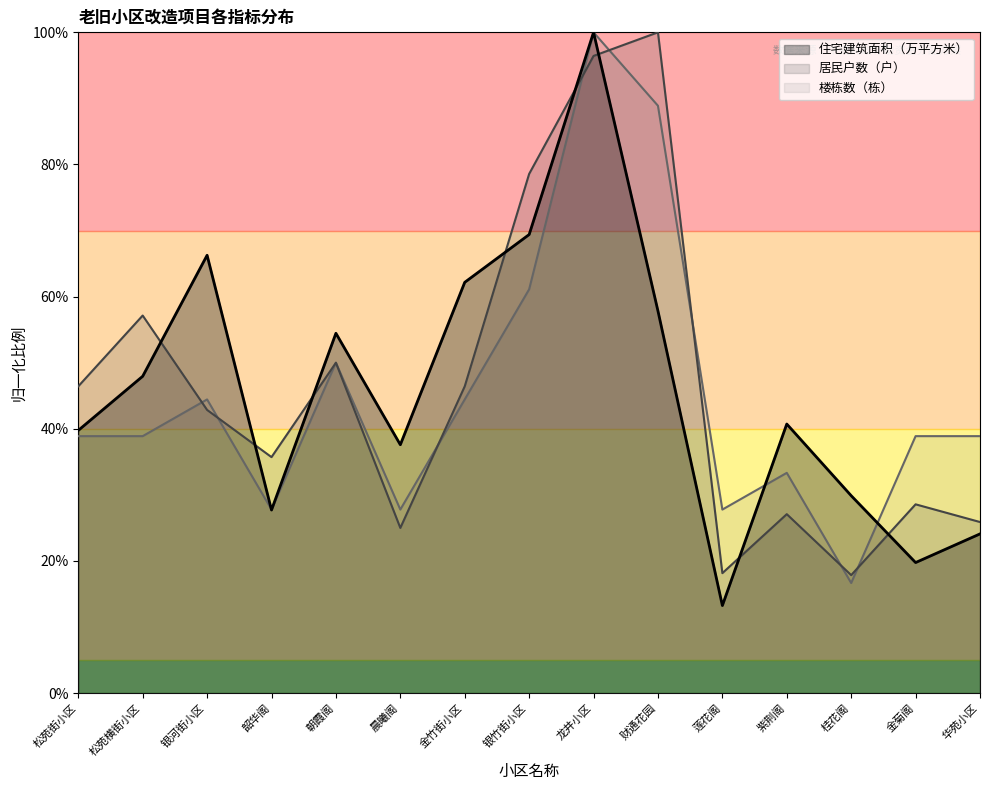

What position from the left is 莲花阁?

11